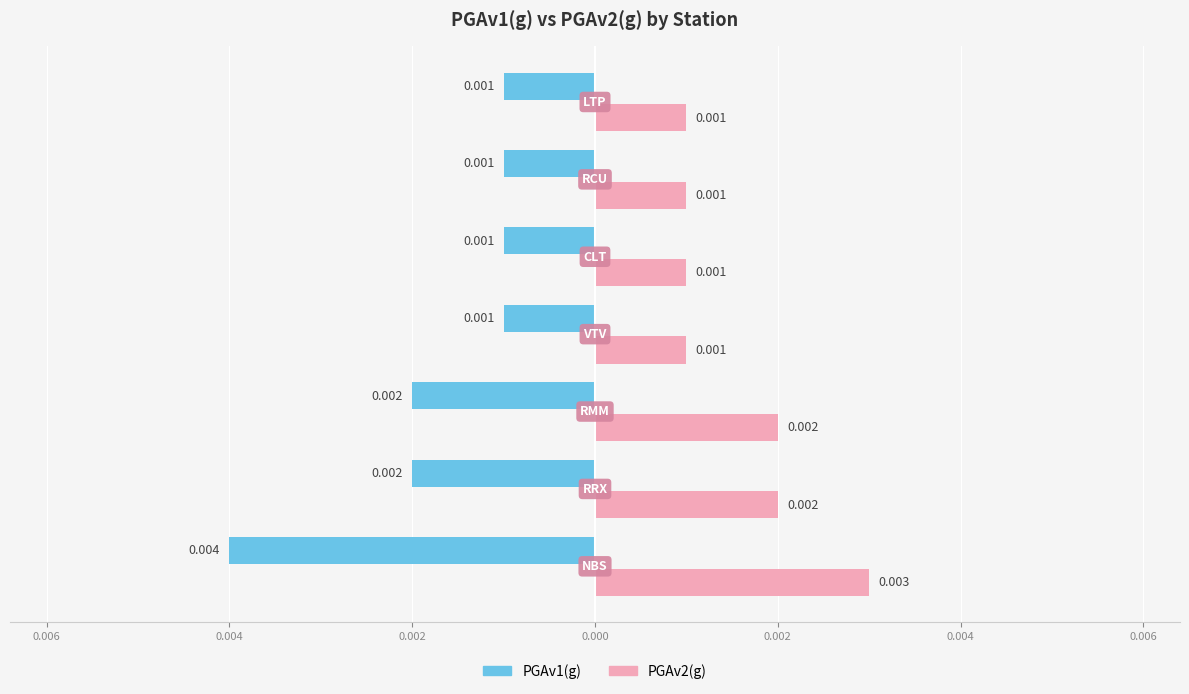

What are all the series names shown in the legend?

PGAv1(g), PGAv2(g)